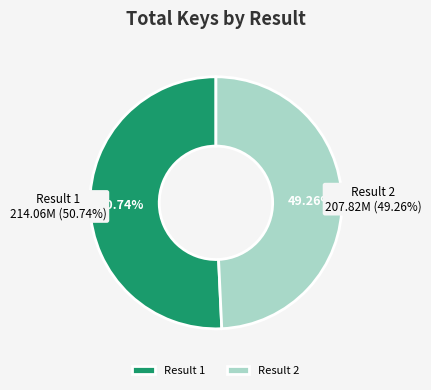

Which slice represents more than half of the pie?

1